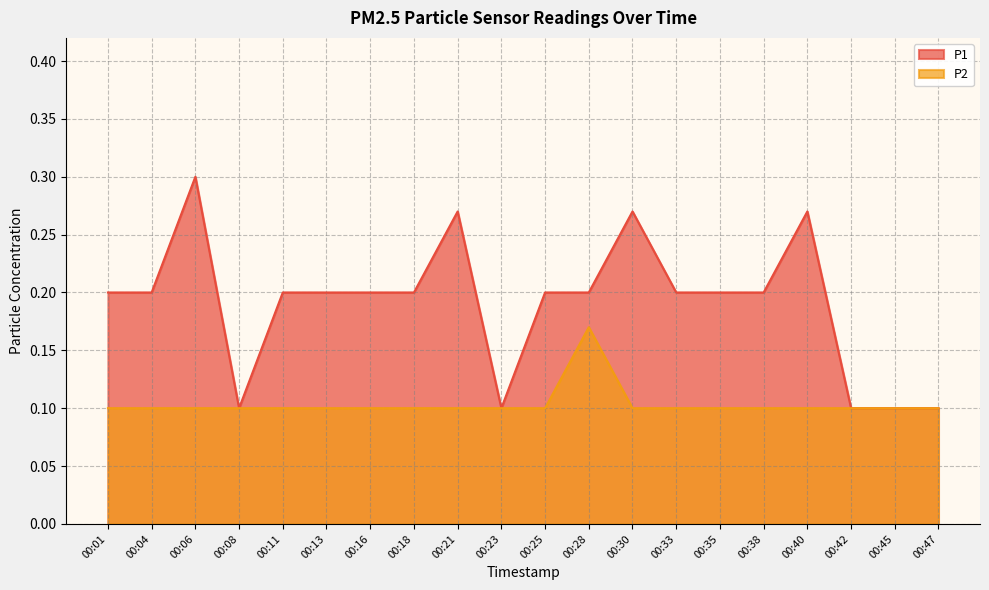

Between 00:25 and 00:40, which is larger?

00:40